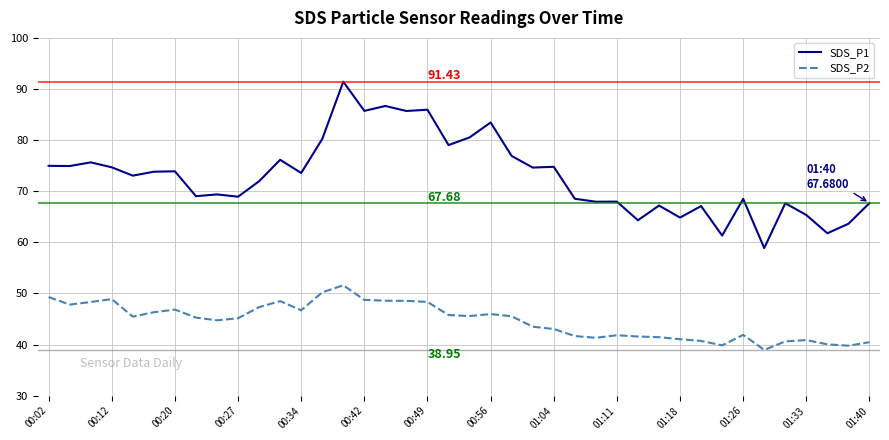

How many categories are shown in the chart?

40